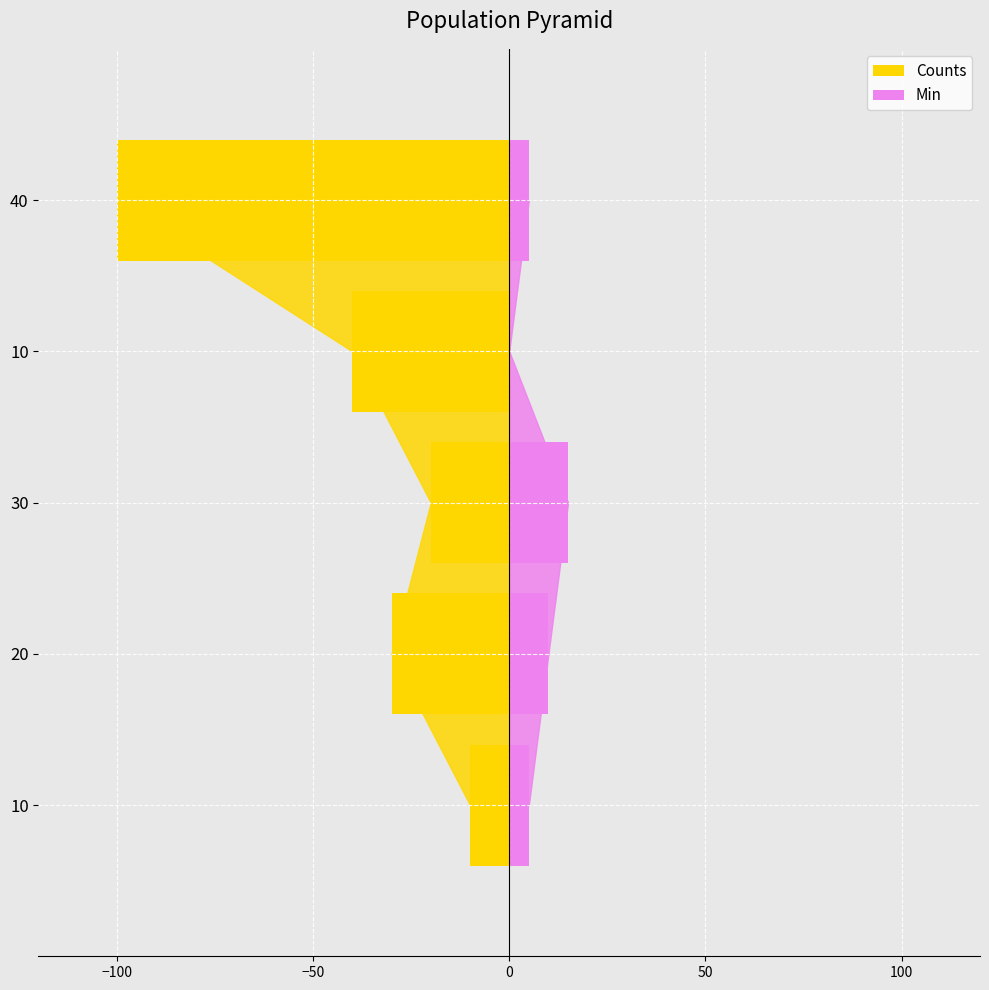

What is the value of the Counts bar at the 5th from the left?

-100